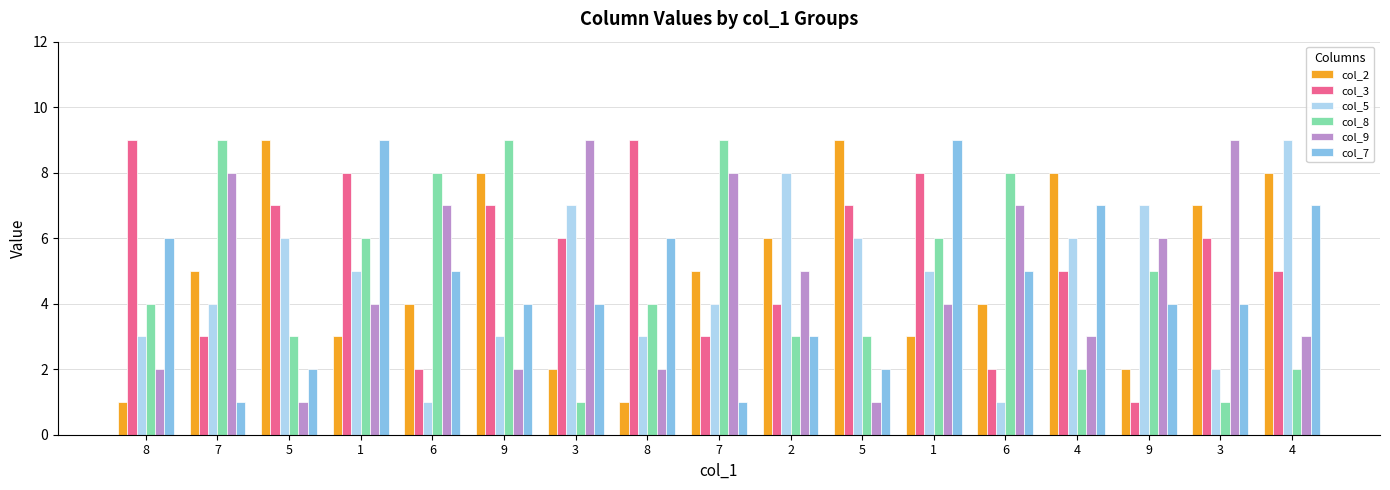

What is the sum of the col_2 values at 2 and 6?

10